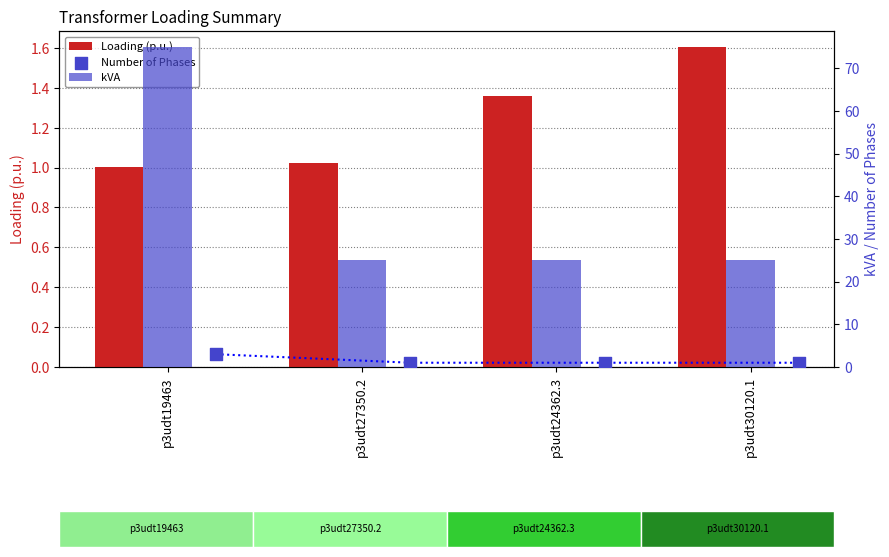

What are all the series names shown in the legend?

Loading (p.u.), kVA, Number of Phases